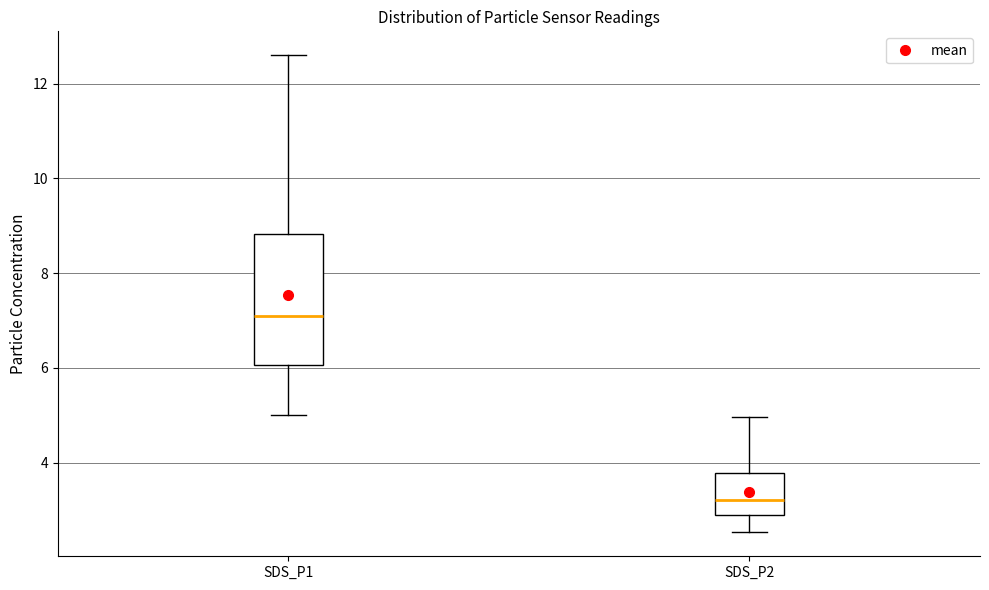

Comparing the boxes themselves (not the whiskers), which one is the tallest?

SDS_P1